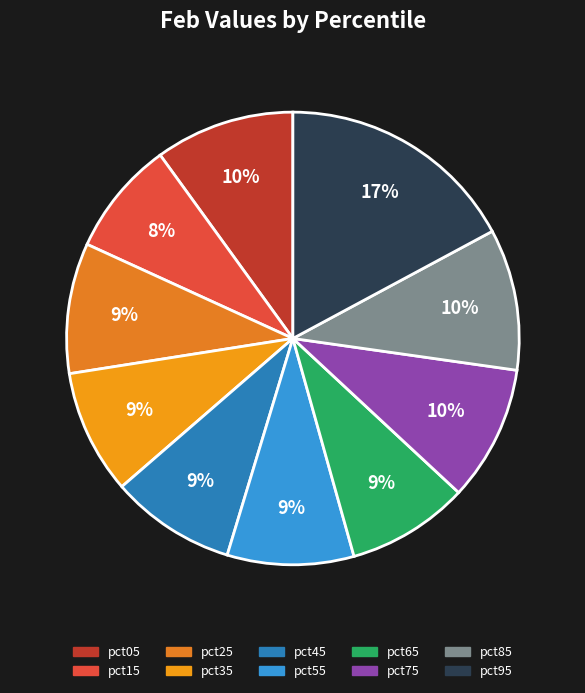

How many segments does this pie chart have?

10